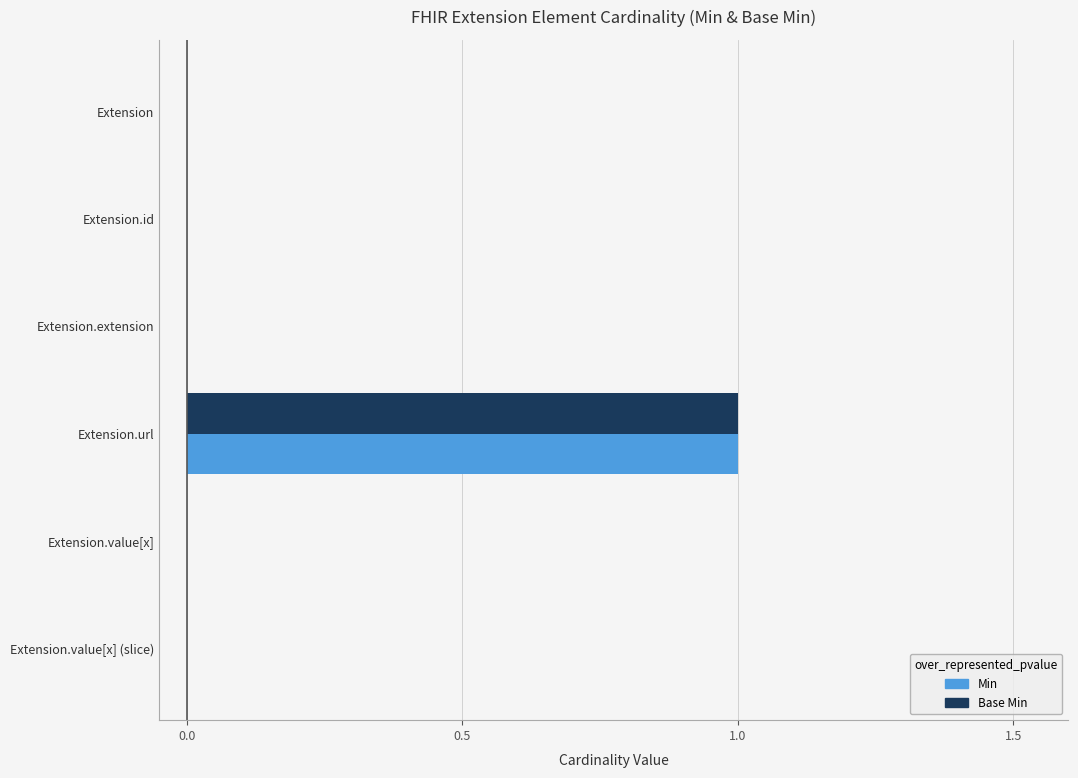

Is the value of Base Min at Extension.url greater than the value of Min at Extension.value[x] (slice)?

Yes